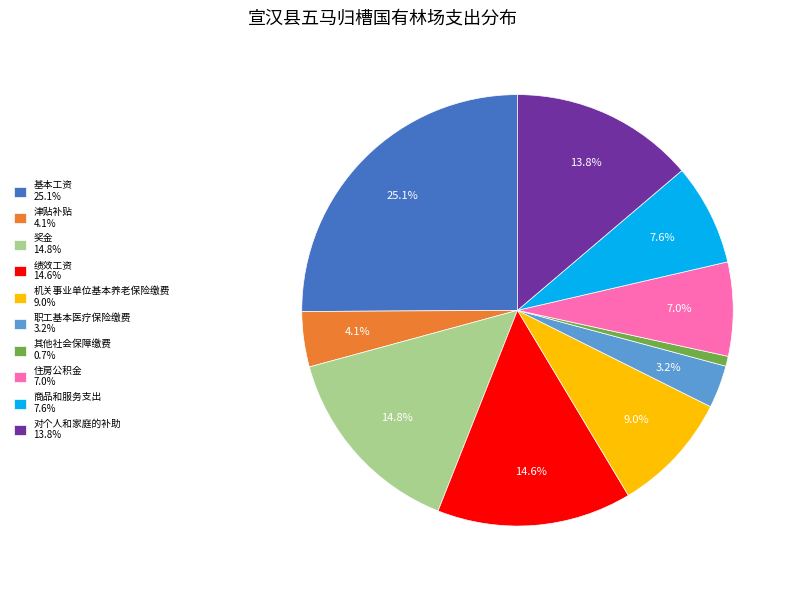

Between 基本工资 25.1% and 津贴补贴 4.1%, which is larger?

基本工资 25.1%